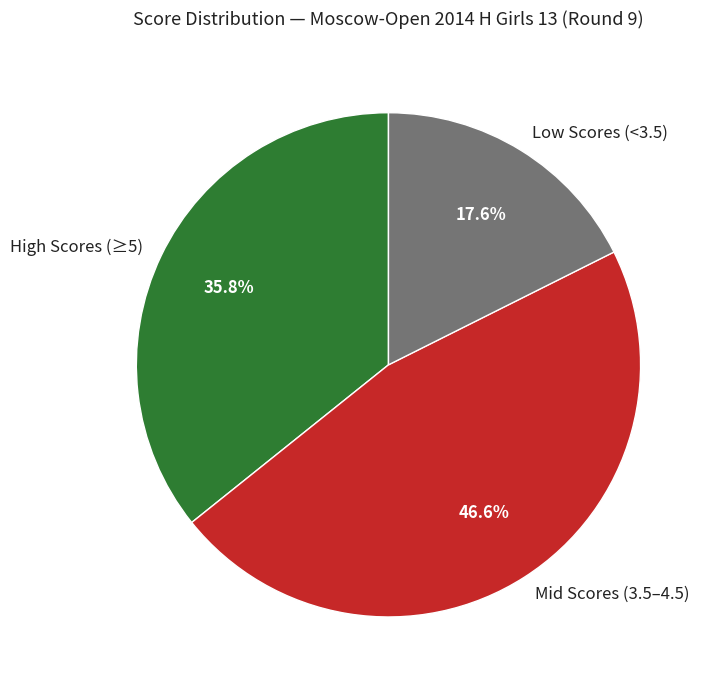

Rank the categories by value from highest to lowest.

Mid Scores (3.5–4.5), High Scores (≥5), Low Scores (<3.5)